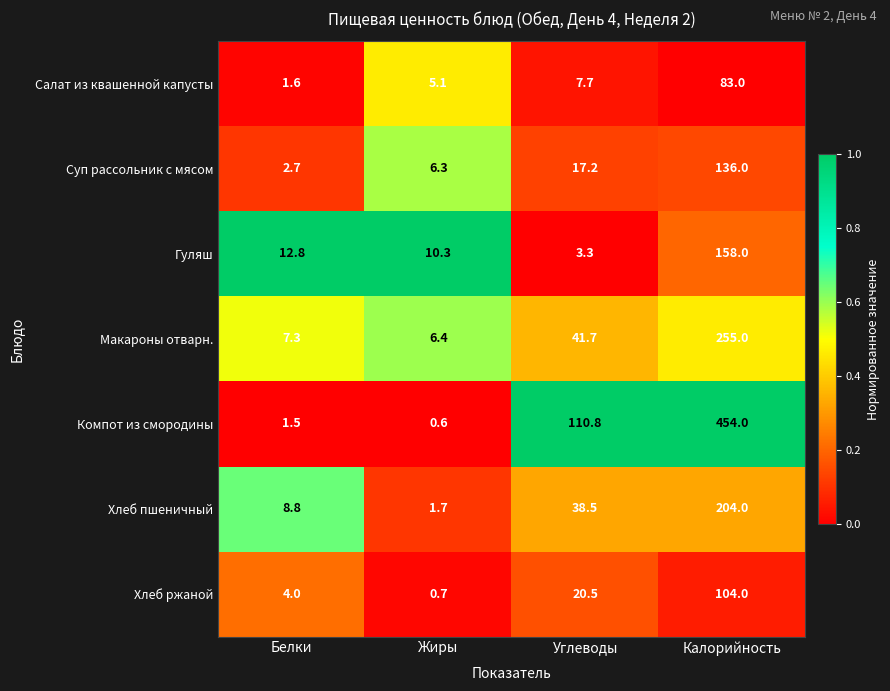

What is the sum of the Суп рассольник с мясом values at Углеводы and Белки?

19.9